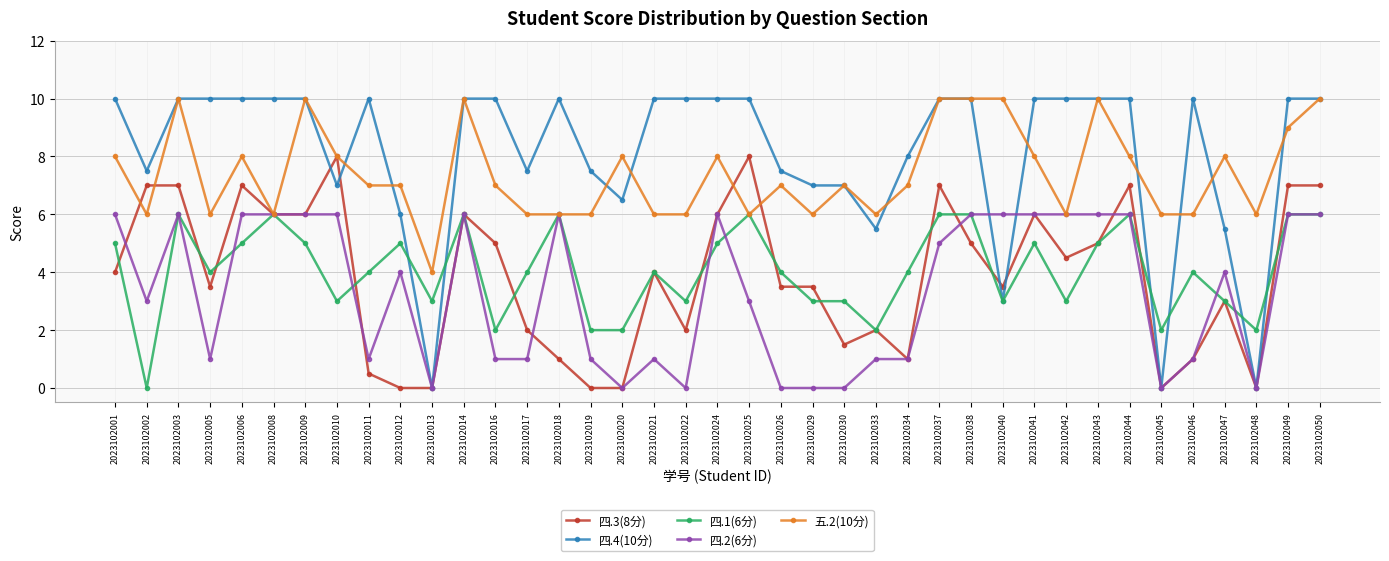

What is the total value across all series at 2023102042?

29.5